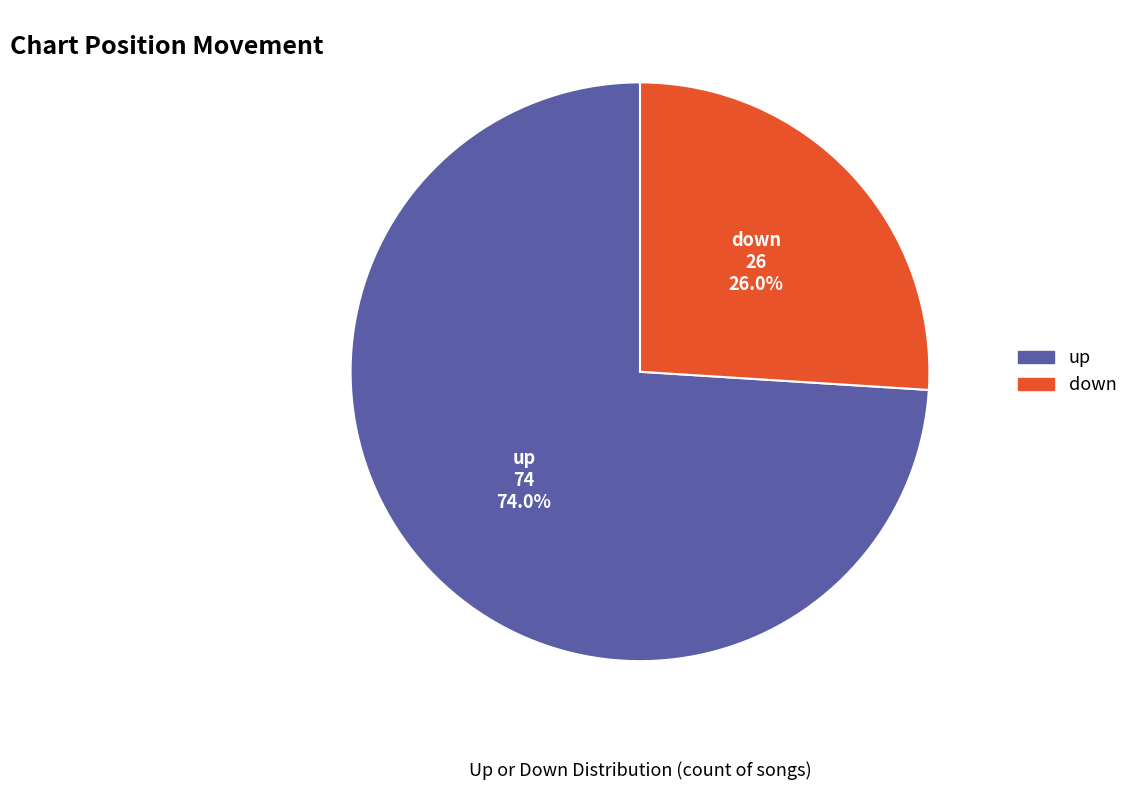

Approximately how many times larger is the value at down compared to up?

0.4